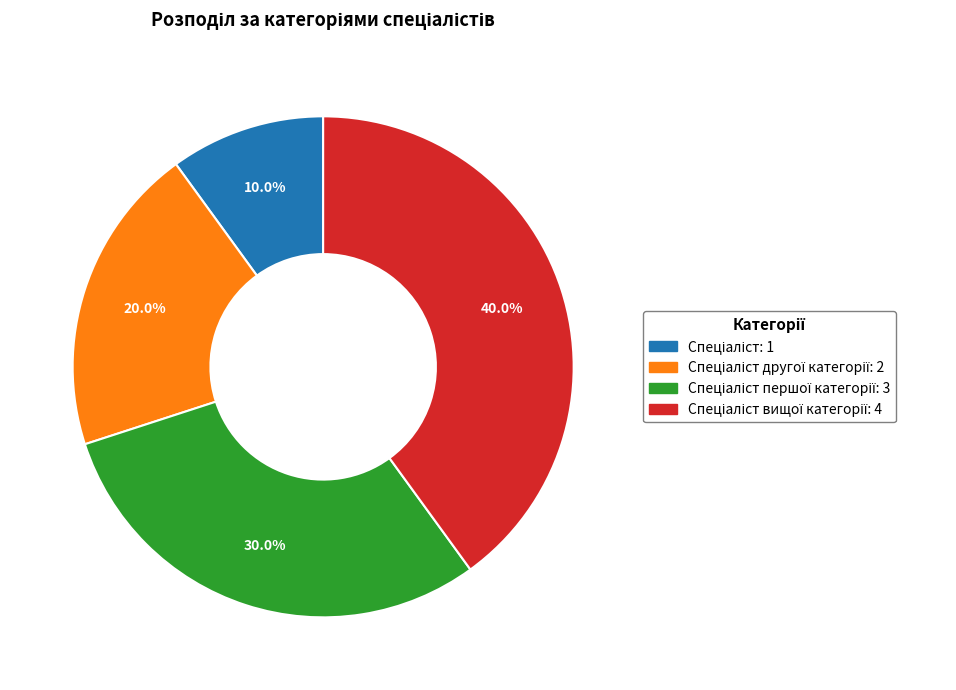

Does any single category account for the majority?

No